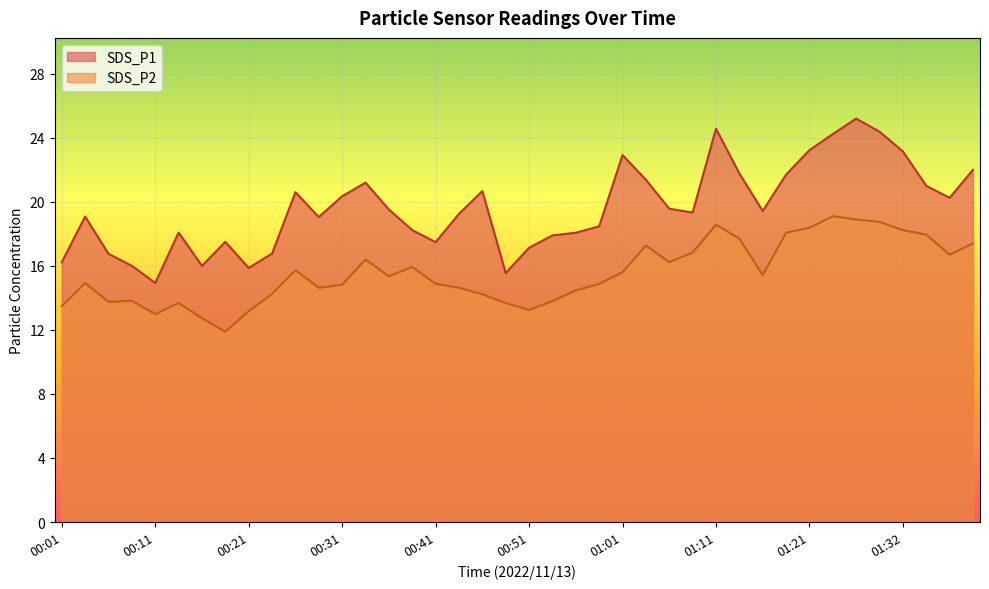

Does the chart display data point markers on the line(s)?

No